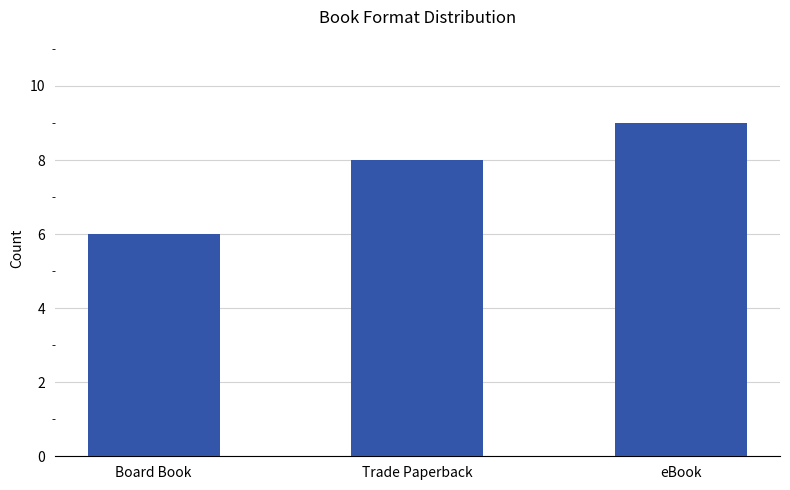

What is the value of the 2nd bar from the left?

8